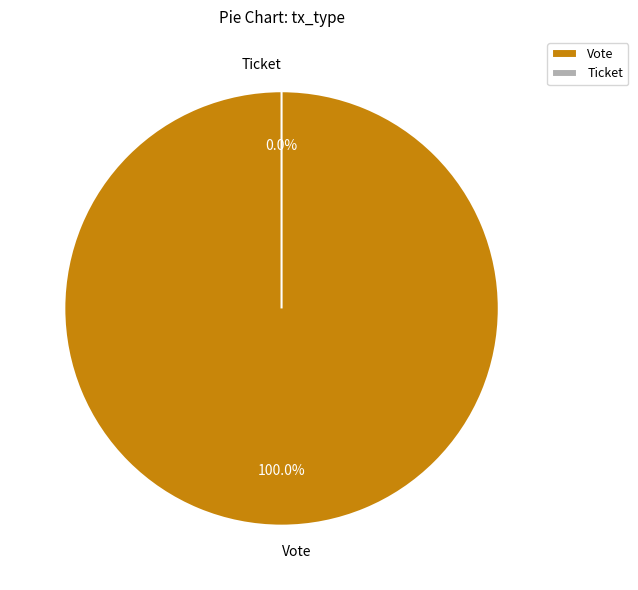

How many segments does this pie chart have?

2